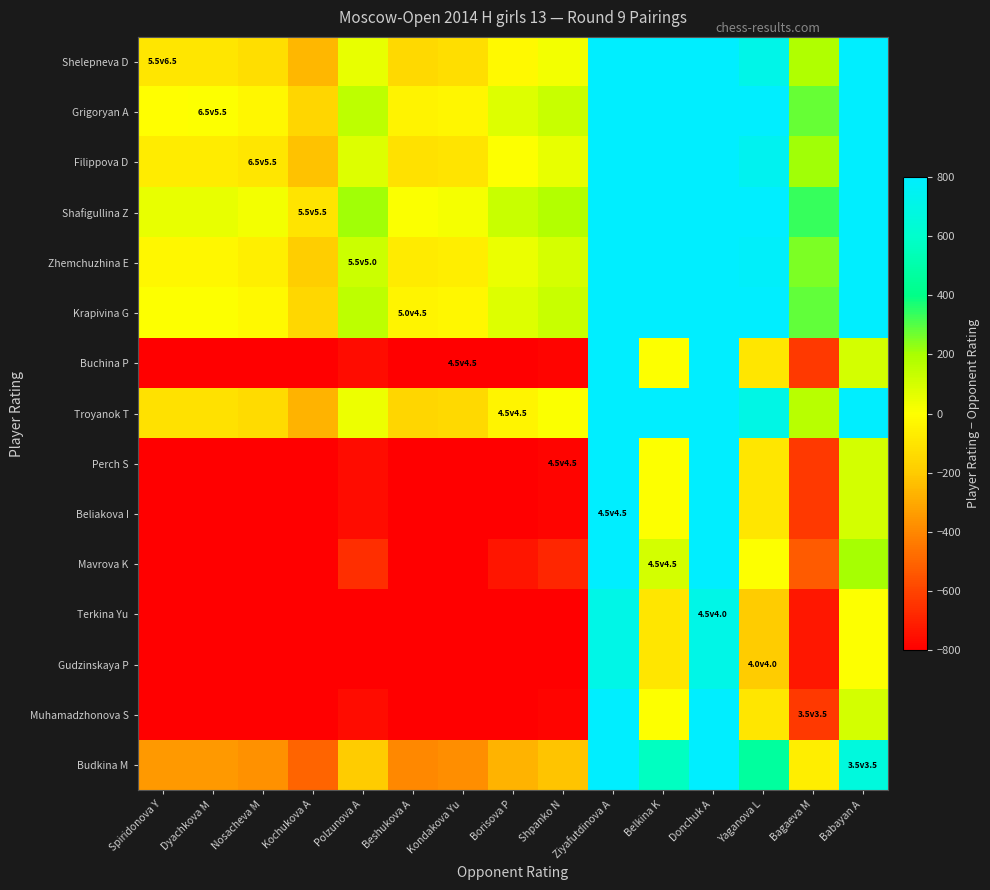

Reading left to right, list all the values displayed in this chart.

Shelepneva D: Spiridonova Y=-99	Dyachkova M=-97	Nosacheva M=-126	Kochukova A=-257	Polzunova A=54	Beshukova A=-145	Kondakova Yu=-131	Borisova P=-22	Shpanko N=27	Ziyafutdinova A=1612	Belkina K=812	Donchuk A=1612	Yaganova L=712	Bagaeva M=182	Babayan A=912
Grigoryan A: Spiridonova Y=-1	Dyachkova M=1	Nosacheva M=-28	Kochukova A=-159	Polzunova A=152	Beshukova A=-47	Kondakova Yu=-33	Borisova P=76	Shpanko N=125	Ziyafutdinova A=1710	Belkina K=910	Donchuk A=1710	Yaganova L=810	Bagaeva M=280	Babayan A=1010
Filippova D: Spiridonova Y=-72	Dyachkova M=-70	Nosacheva M=-99	Kochukova A=-230	Polzunova A=81	Beshukova A=-118	Kondakova Yu=-104	Borisova P=5	Shpanko N=54	Ziyafutdinova A=1639	Belkina K=839	Donchuk A=1639	Yaganova L=739	Bagaeva M=209	Babayan A=939
Shafigullina Z: Spiridonova Y=54	Dyachkova M=56	Nosacheva M=27	Kochukova A=-104	Polzunova A=207	Beshukova A=8	Kondakova Yu=22	Borisova P=131	Shpanko N=180	Ziyafutdinova A=1765	Belkina K=965	Donchuk A=1765	Yaganova L=865	Bagaeva M=335	Babayan A=1065
Zhemchuzhina E: Spiridonova Y=-31	Dyachkova M=-29	Nosacheva M=-58	Kochukova A=-189	Polzunova A=122	Beshukova A=-77	Kondakova Yu=-63	Borisova P=46	Shpanko N=95	Ziyafutdinova A=1680	Belkina K=880	Donchuk A=1680	Yaganova L=780	Bagaeva M=250	Babayan A=980
Krapivina G: Spiridonova Y=3	Dyachkova M=5	Nosacheva M=-24	Kochukova A=-155	Polzunova A=156	Beshukova A=-43	Kondakova Yu=-29	Borisova P=80	Shpanko N=129	Ziyafutdinova A=1714	Belkina K=914	Donchuk A=1714	Yaganova L=814	Bagaeva M=284	Babayan A=1014
Buchina P: Spiridonova Y=-911	Dyachkova M=-909	Nosacheva M=-938	Kochukova A=-1069	Polzunova A=-758	Beshukova A=-957	Kondakova Yu=-943	Borisova P=-834	Shpanko N=-785	Ziyafutdinova A=800	Belkina K=0	Donchuk A=800	Yaganova L=-100	Bagaeva M=-630	Babayan A=100
Troyanok T: Spiridonova Y=-115	Dyachkova M=-113	Nosacheva M=-142	Kochukova A=-273	Polzunova A=38	Beshukova A=-161	Kondakova Yu=-147	Borisova P=-38	Shpanko N=11	Ziyafutdinova A=1596	Belkina K=796	Donchuk A=1596	Yaganova L=696	Bagaeva M=166	Babayan A=896
Perch S: Spiridonova Y=-911	Dyachkova M=-909	Nosacheva M=-938	Kochukova A=-1069	Polzunova A=-758	Beshukova A=-957	Kondakova Yu=-943	Borisova P=-834	Shpanko N=-785	Ziyafutdinova A=800	Belkina K=0	Donchuk A=800	Yaganova L=-100	Bagaeva M=-630	Babayan A=100
Beliakova I: Spiridonova Y=-911	Dyachkova M=-909	Nosacheva M=-938	Kochukova A=-1069	Polzunova A=-758	Beshukova A=-957	Kondakova Yu=-943	Borisova P=-834	Shpanko N=-785	Ziyafutdinova A=800	Belkina K=0	Donchuk A=800	Yaganova L=-100	Bagaeva M=-630	Babayan A=100
Mavrova K: Spiridonova Y=-811	Dyachkova M=-809	Nosacheva M=-838	Kochukova A=-969	Polzunova A=-658	Beshukova A=-857	Kondakova Yu=-843	Borisova P=-734	Shpanko N=-685	Ziyafutdinova A=900	Belkina K=100	Donchuk A=900	Yaganova L=0	Bagaeva M=-530	Babayan A=200
Terkina Yu: Spiridonova Y=-1011	Dyachkova M=-1009	Nosacheva M=-1038	Kochukova A=-1169	Polzunova A=-858	Beshukova A=-1057	Kondakova Yu=-1043	Borisova P=-934	Shpanko N=-885	Ziyafutdinova A=700	Belkina K=-100	Donchuk A=700	Yaganova L=-200	Bagaeva M=-730	Babayan A=0
Gudzinskaya P: Spiridonova Y=-1011	Dyachkova M=-1009	Nosacheva M=-1038	Kochukova A=-1169	Polzunova A=-858	Beshukova A=-1057	Kondakova Yu=-1043	Borisova P=-934	Shpanko N=-885	Ziyafutdinova A=700	Belkina K=-100	Donchuk A=700	Yaganova L=-200	Bagaeva M=-730	Babayan A=0
Muhamadzhonova S: Spiridonova Y=-911	Dyachkova M=-909	Nosacheva M=-938	Kochukova A=-1069	Polzunova A=-758	Beshukova A=-957	Kondakova Yu=-943	Borisova P=-834	Shpanko N=-785	Ziyafutdinova A=800	Belkina K=0	Donchuk A=800	Yaganova L=-100	Bagaeva M=-630	Babayan A=100
Budkina M: Spiridonova Y=-348	Dyachkova M=-346	Nosacheva M=-375	Kochukova A=-506	Polzunova A=-195	Beshukova A=-394	Kondakova Yu=-380	Borisova P=-271	Shpanko N=-222	Ziyafutdinova A=1363	Belkina K=563	Donchuk A=1363	Yaganova L=463	Bagaeva M=-67	Babayan A=663